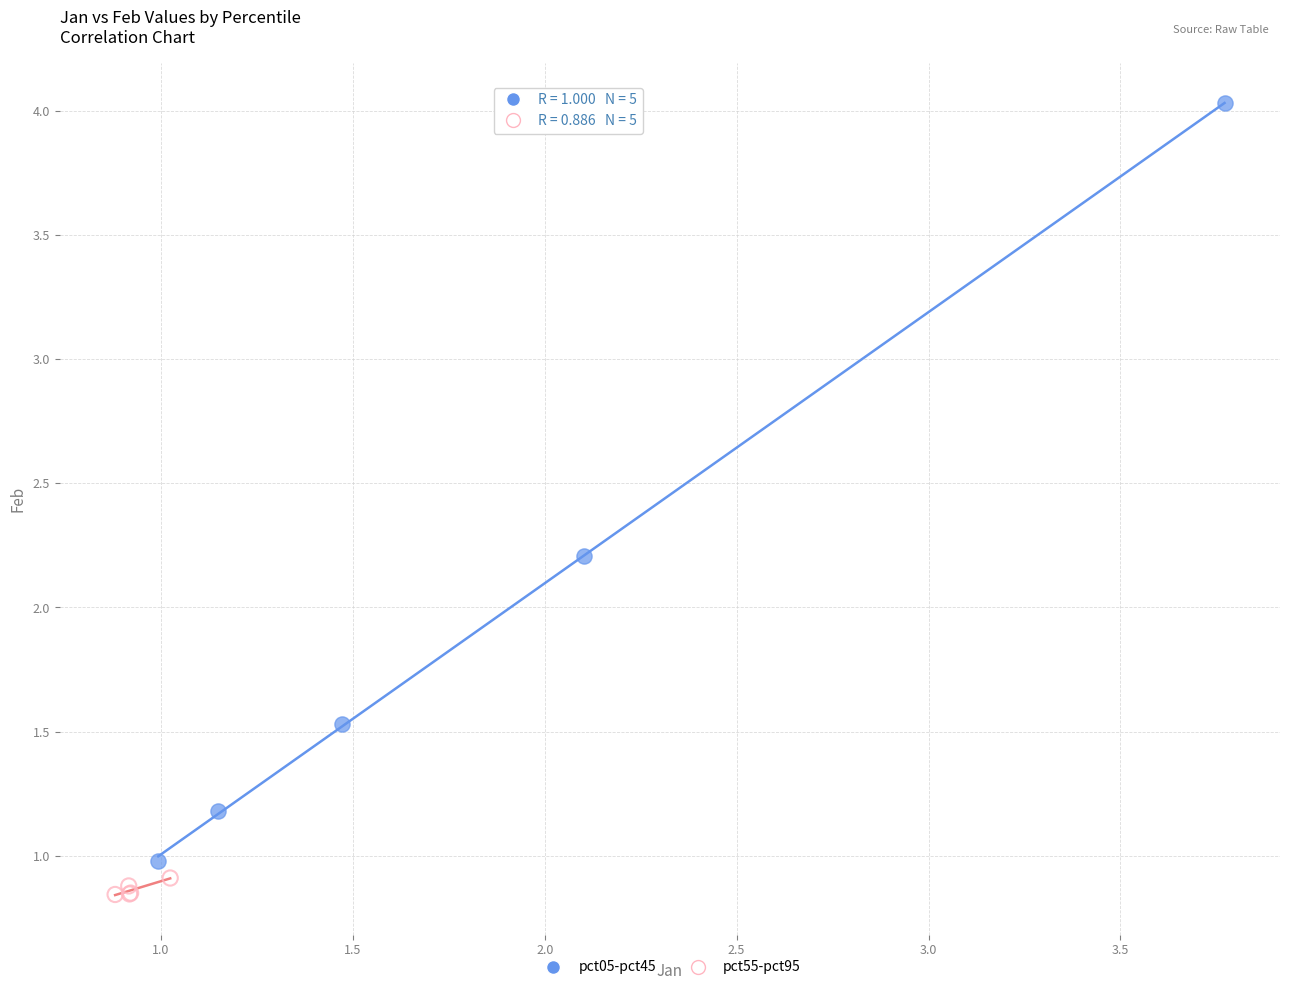

What are all the series names shown in the legend?

pct05-pct45, pct55-pct95